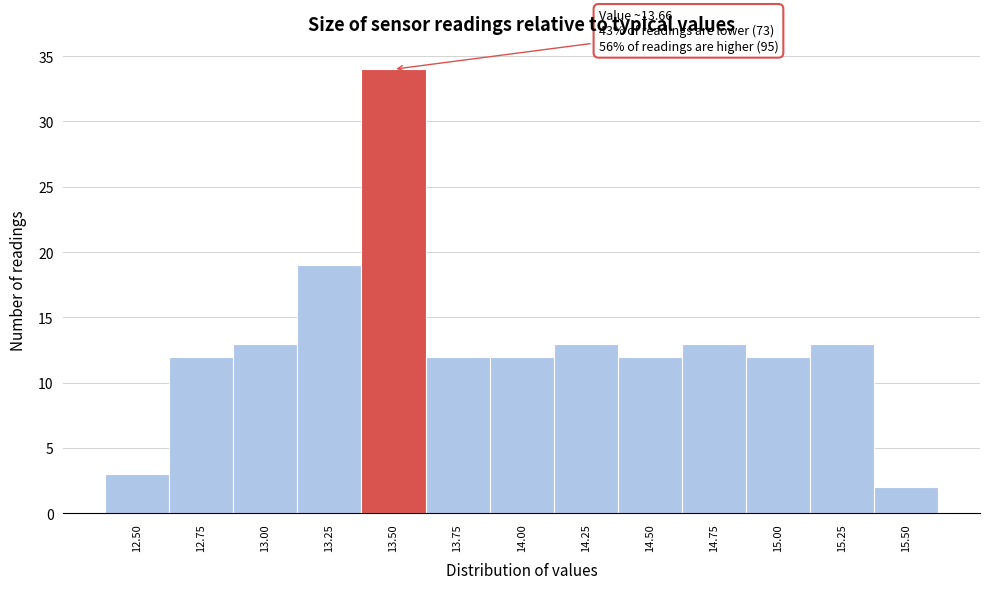

Reading right to left, list all the values displayed in this chart.

15.50=2	15.25=13	15.00=12	14.75=13	14.50=12	14.25=13	14.00=12	13.75=12	13.50=34	13.25=19	13.00=13	12.75=12	12.50=3